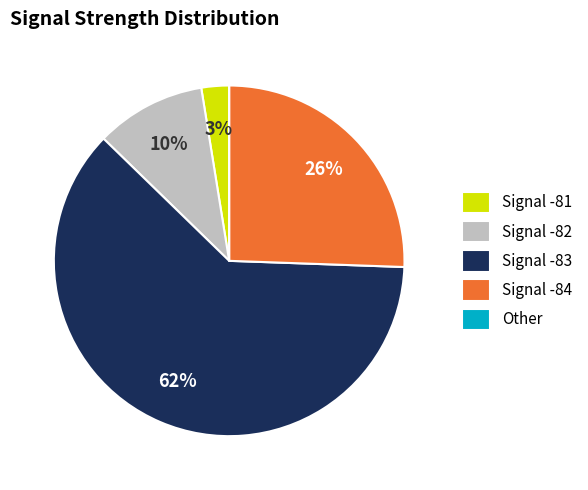

To the nearest percent, what percentage of the pie is Signal -82?

10%